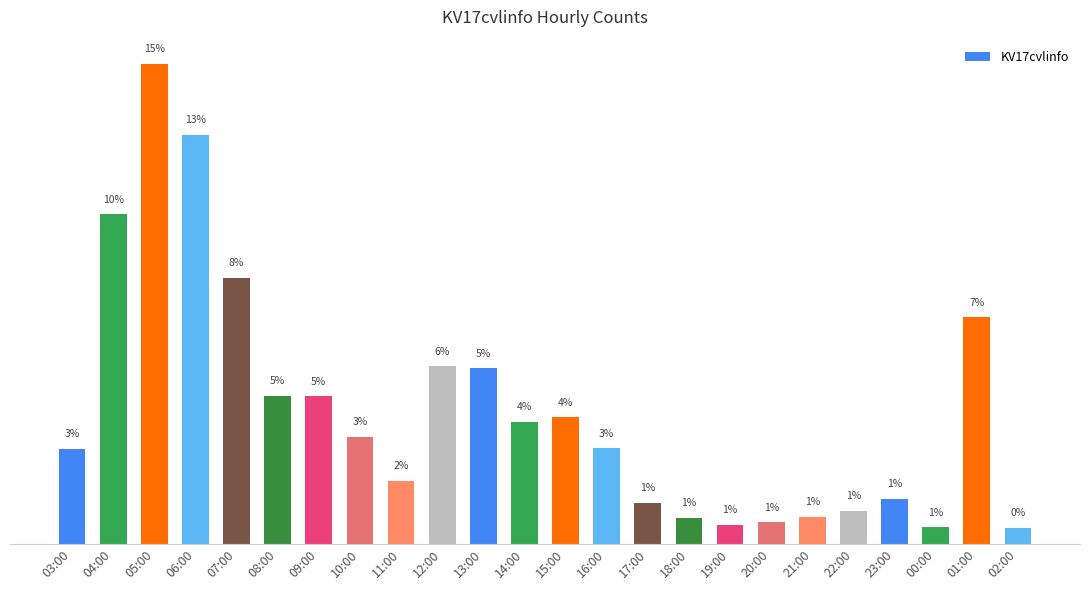

Reading left to right, list all the values displayed in this chart.

03:00=1641	04:00=5684	05:00=8281	06:00=7055	07:00=4586	08:00=2554	09:00=2544	10:00=1848	11:00=1091	12:00=3061	13:00=3024	14:00=2102	15:00=2183	16:00=1645	17:00=702	18:00=444	19:00=328	20:00=369	21:00=468	22:00=568	23:00=774	00:00=284	01:00=3906	02:00=275